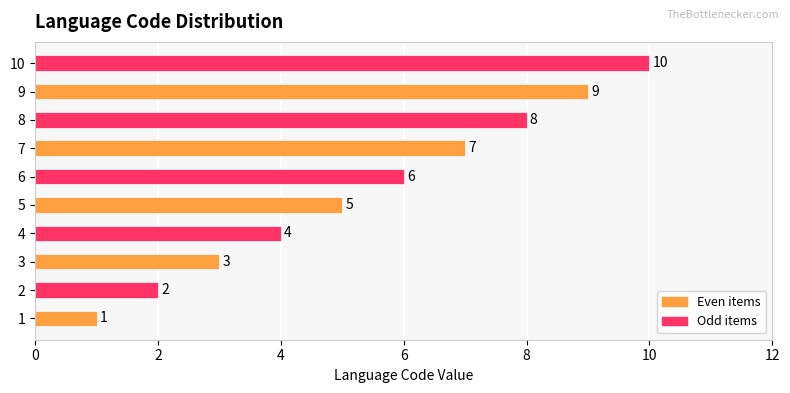

What is the maximum value shown in the chart?

10